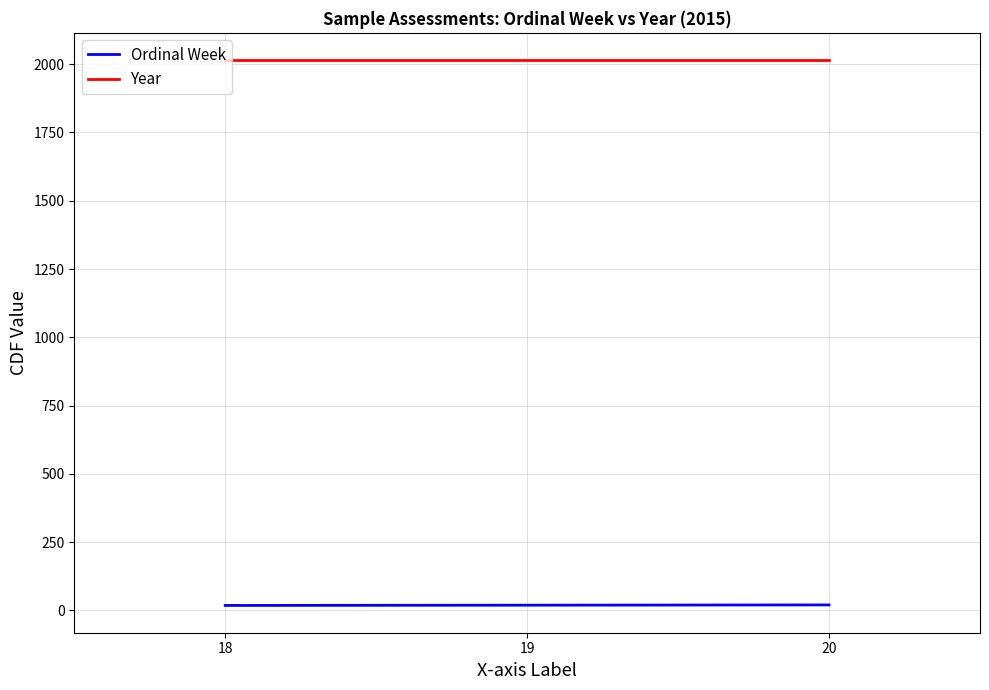

What is the maximum value shown in the chart?

2015